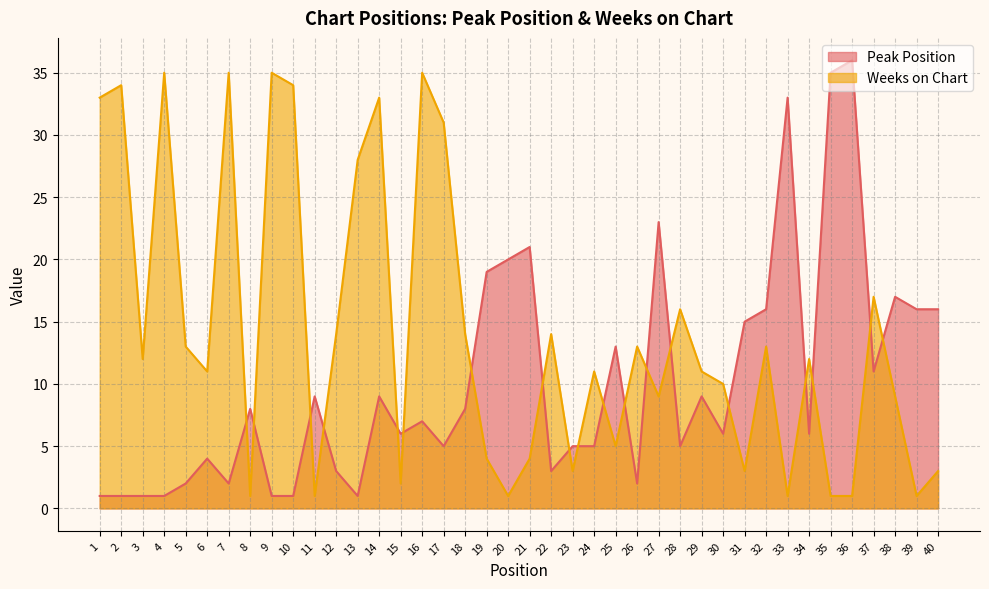

Is it true that Peak Position equals 32 at 19?

False